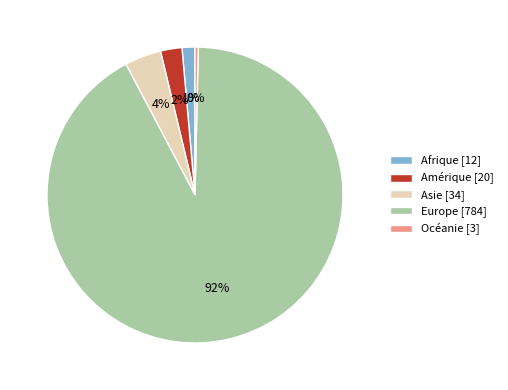

How many segments does this pie chart have?

5